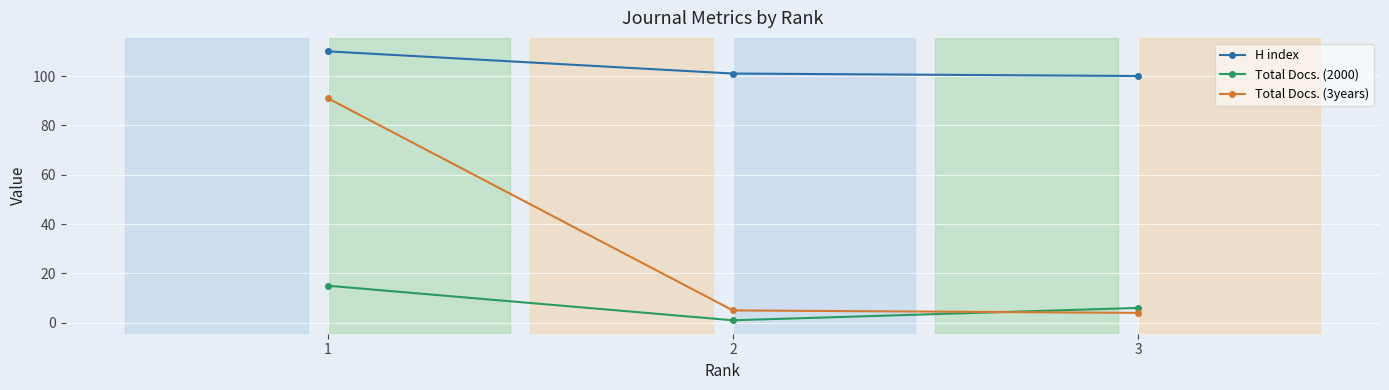

Is the value of H index at 2 greater than the value of Total Docs. (3years) at 3?

Yes